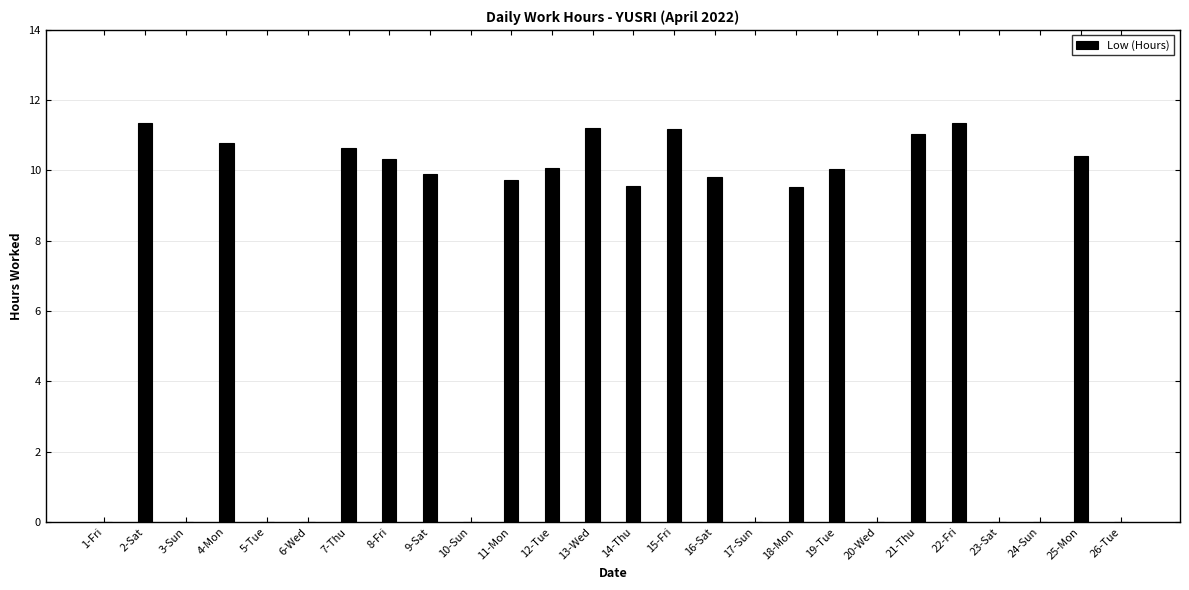

What is the greatest value displayed?

11.3